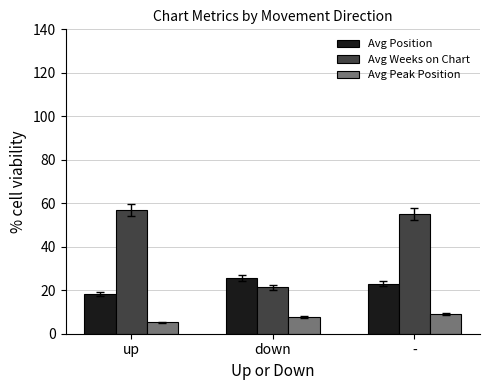

True or false: Avg Position has a value of 4.6 at -.

False